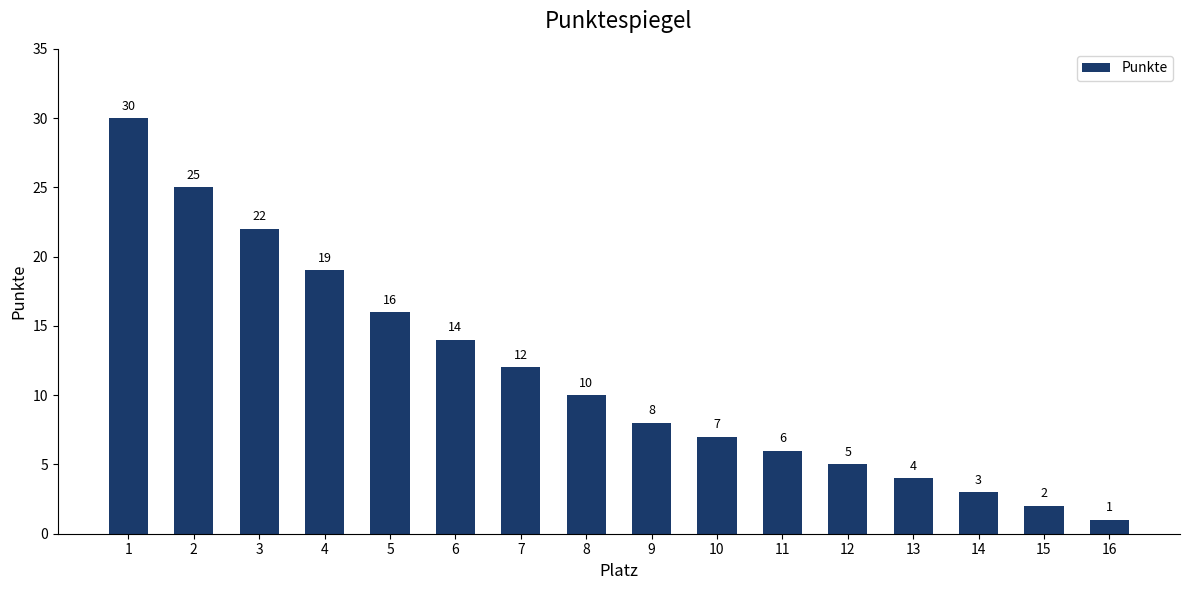

List the labels in order of value, largest first.

1, 2, 3, 4, 5, 6, 7, 8, 9, 10, 11, 12, 13, 14, 15, 16